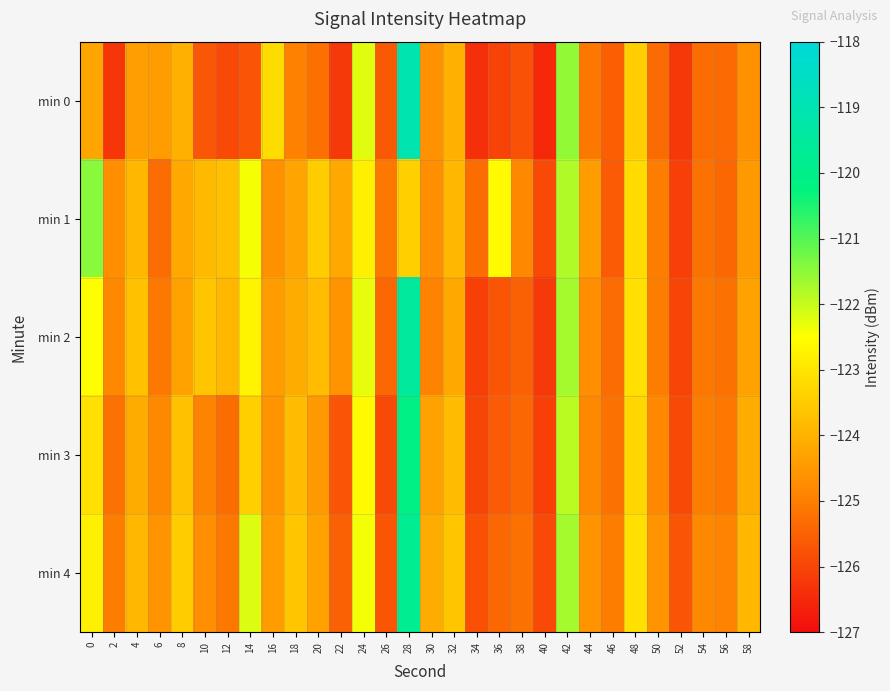

What is the greatest value displayed?

-119.0